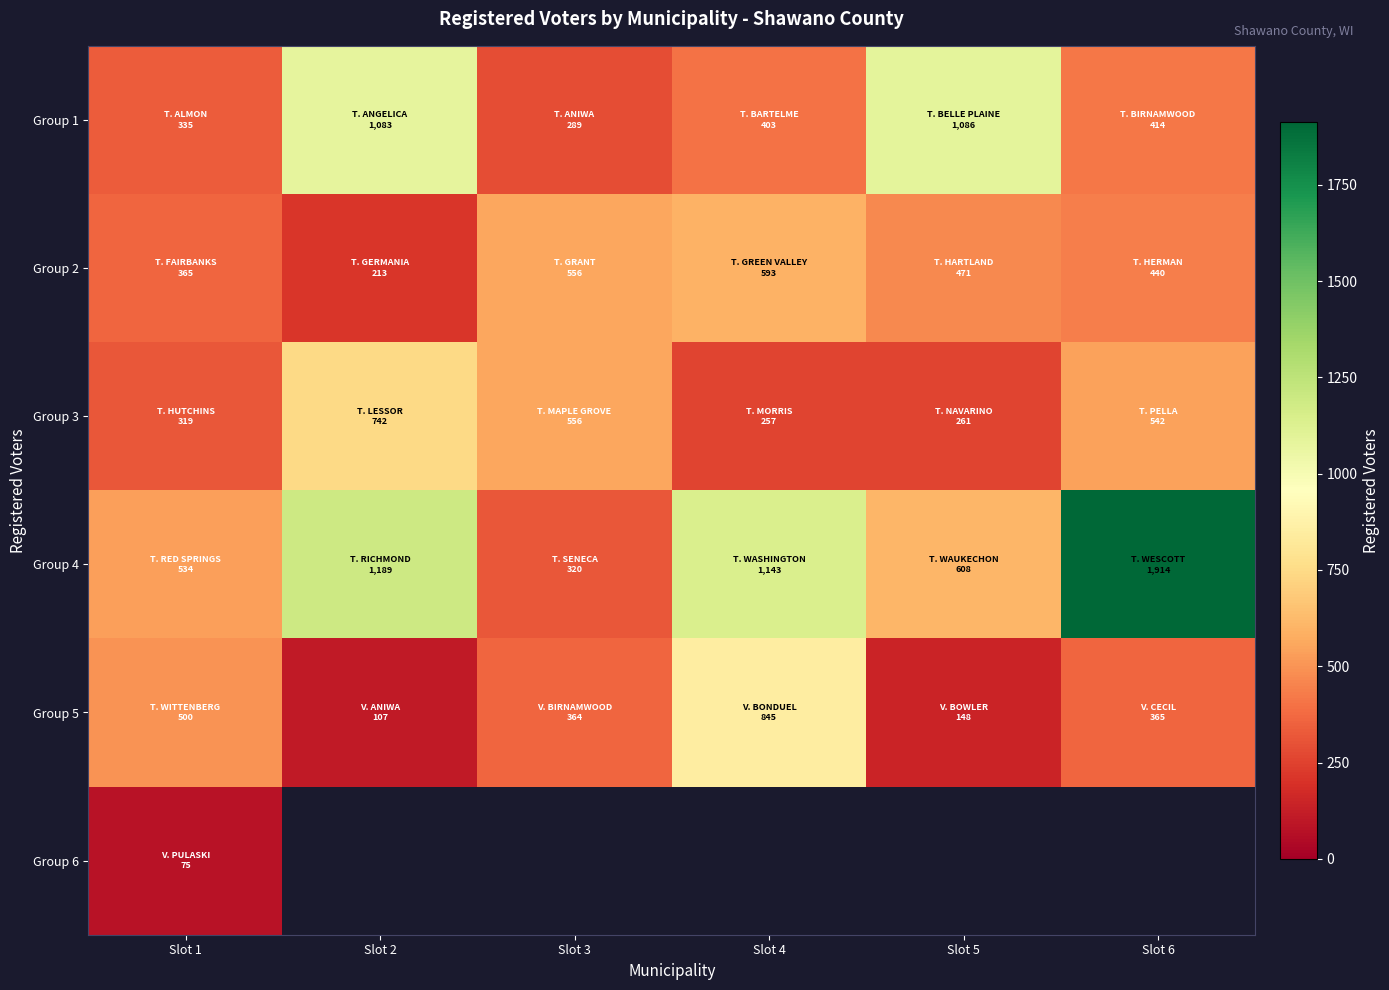

How many categories are shown in the chart?

6